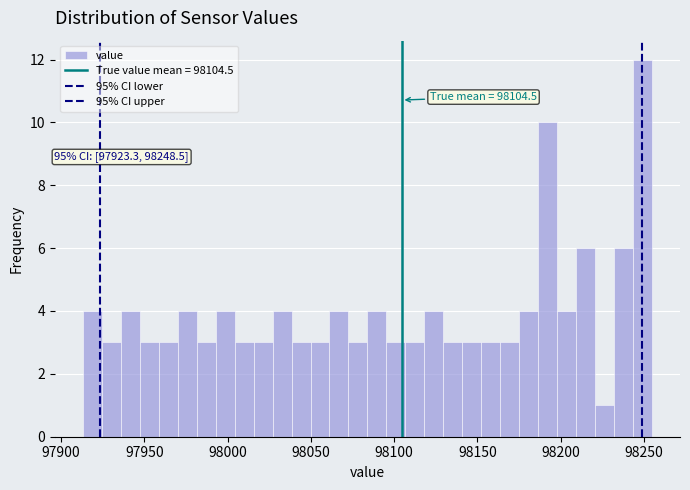

Around what value on the x-axis is the tallest bar? Give the approximate position of its centre, as read against the axis.

98250